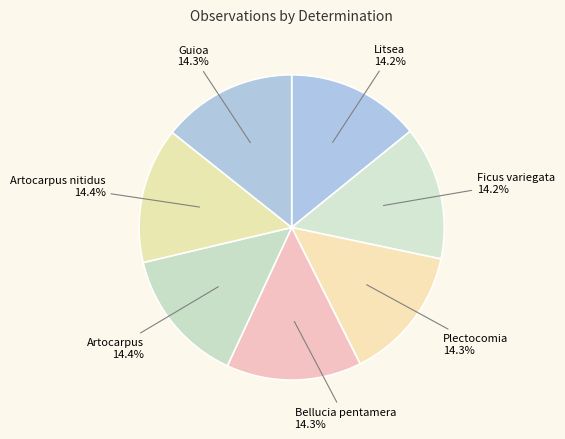

Do Litsea and Guioa together represent more than half of the pie?

No